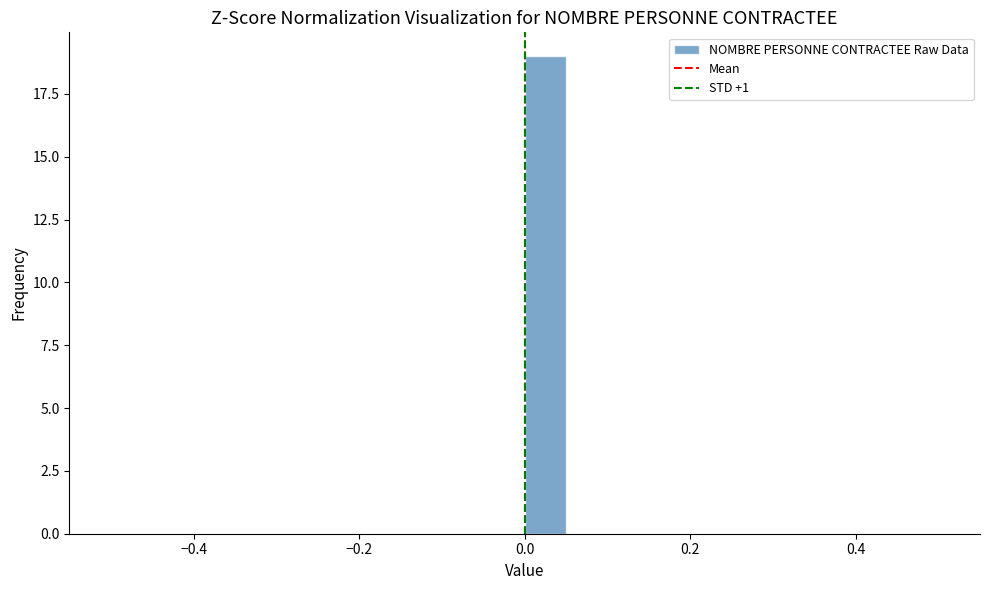

Read against the x-axis, roughly where is the centre of the tallest bar?

0.02